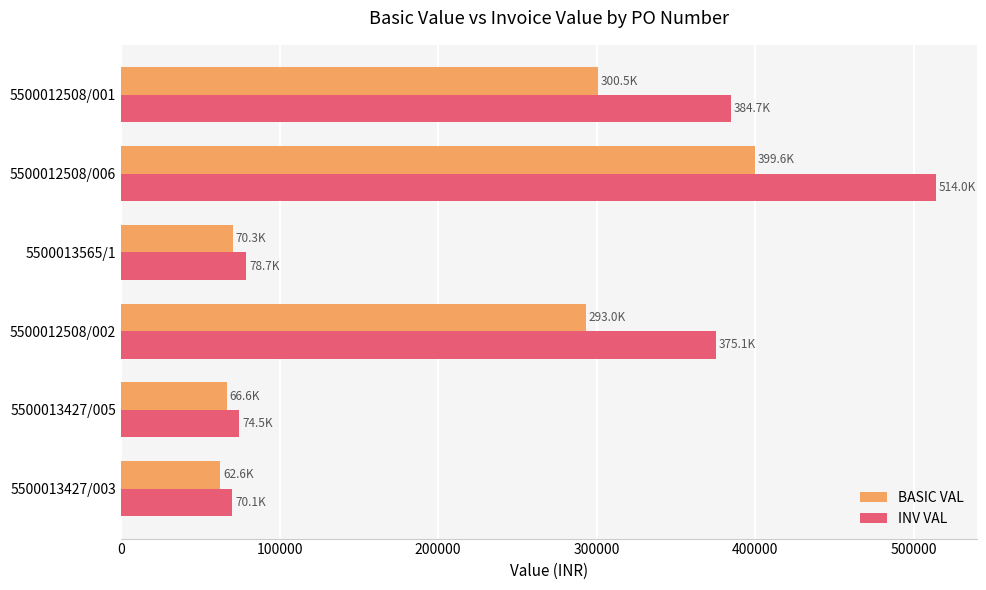

How many data points does each series have?

6